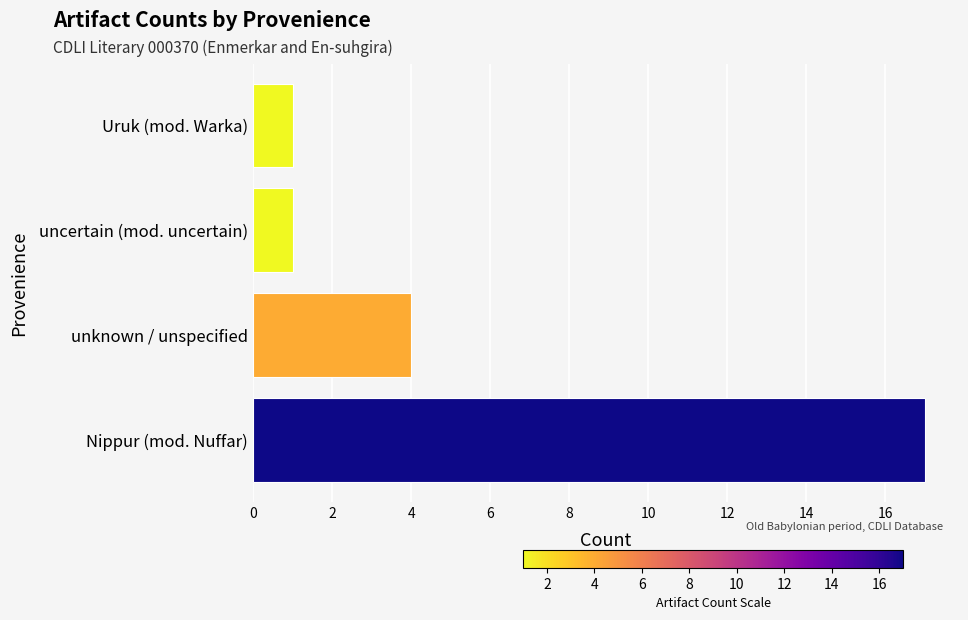

Where is the data nearest to the value 9?

unknown / unspecified